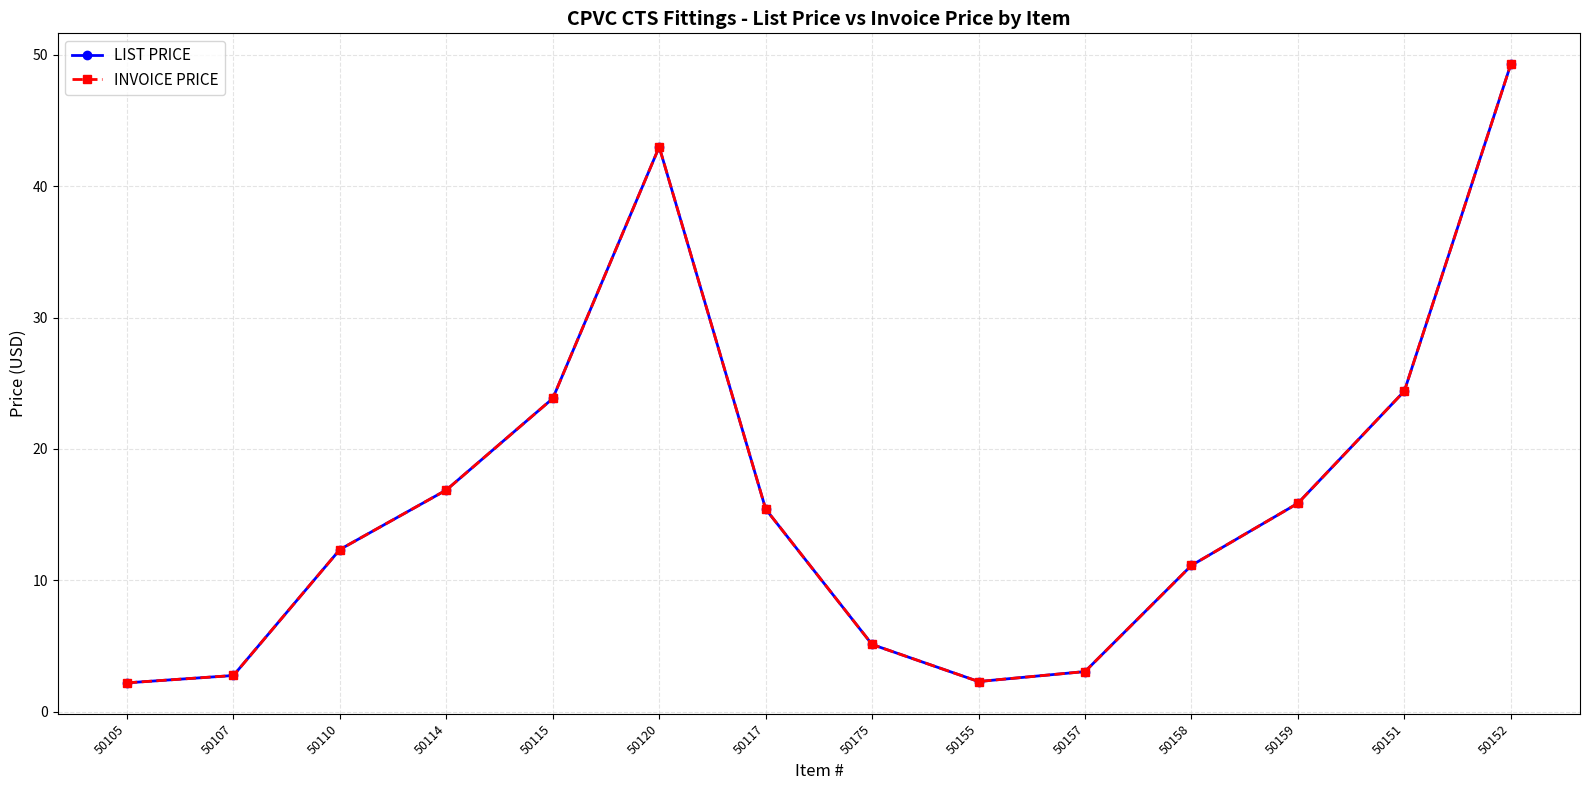

At which category is the sum across all series the highest?

50152